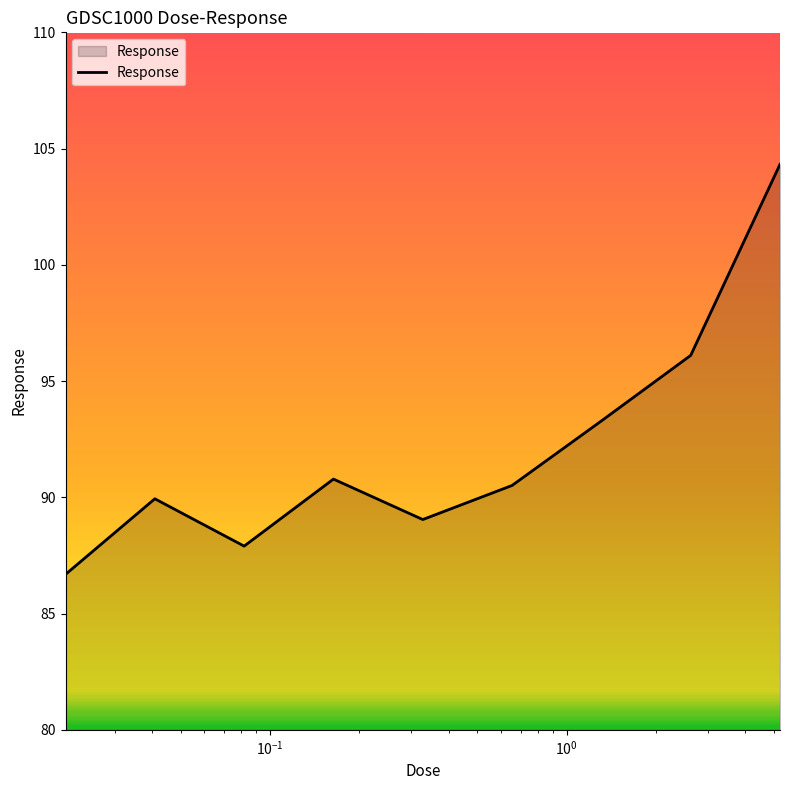

How many interior local valleys (lower than both neighbors) does the data have?

2